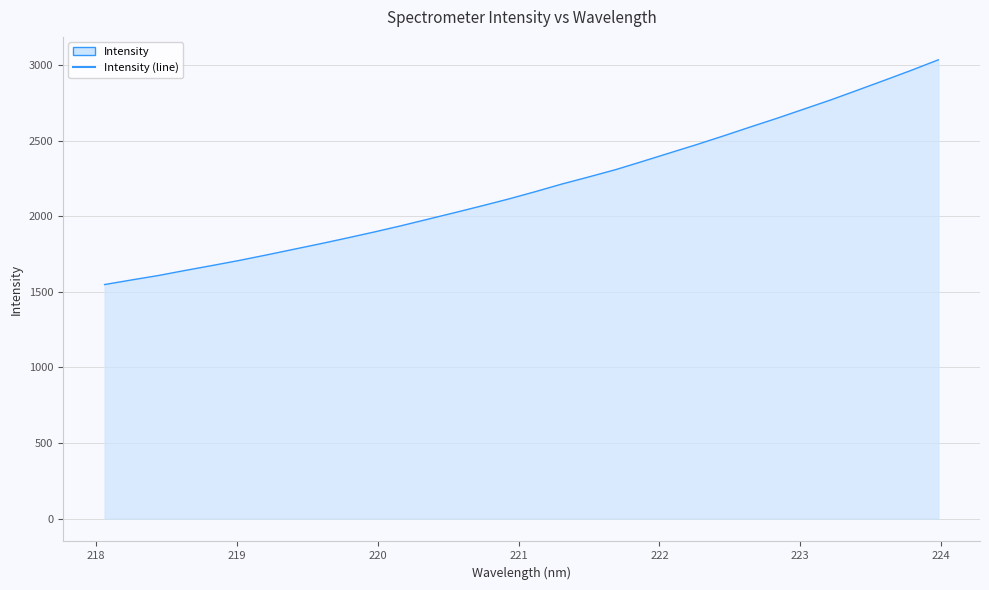

What is the greatest value displayed?

3035.9